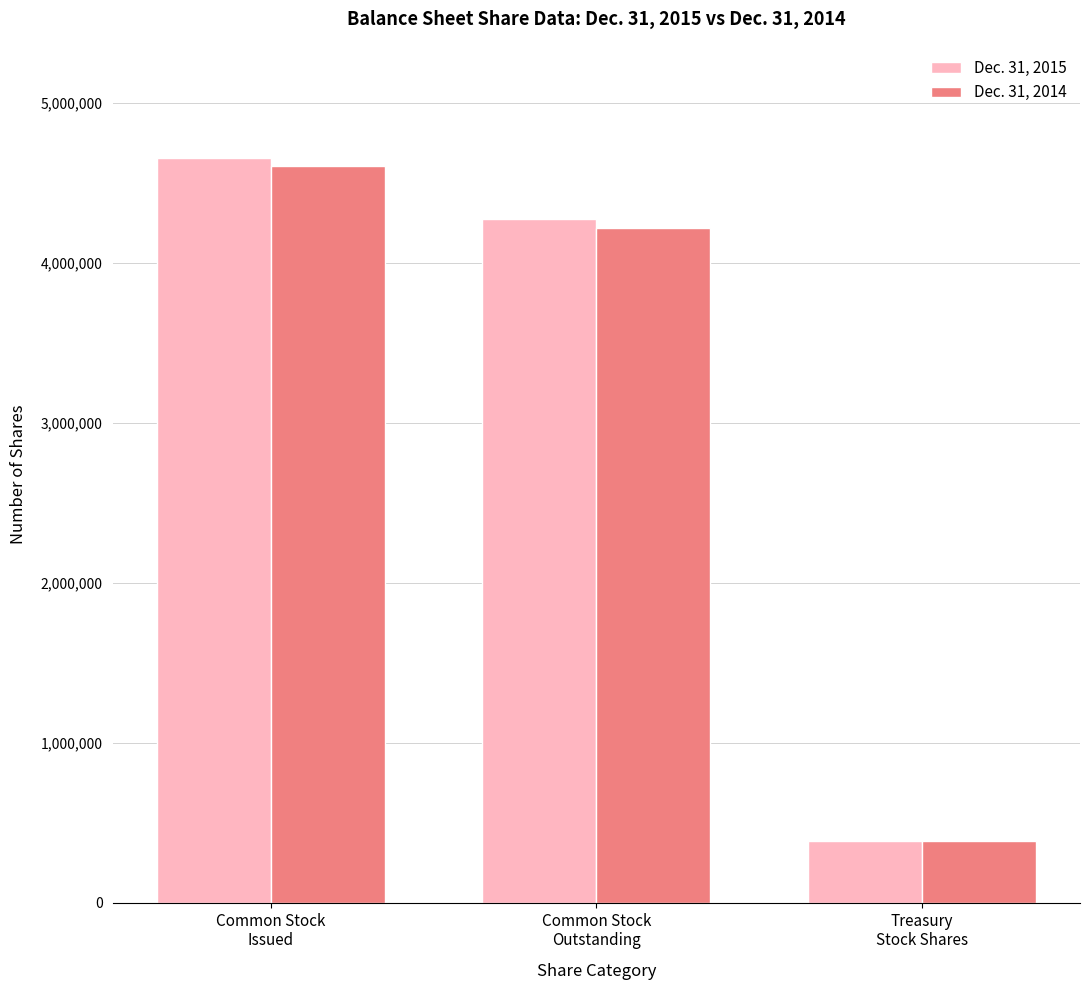

Which category has the highest value in the Dec. 31, 2015 series?

Common Stock
Issued